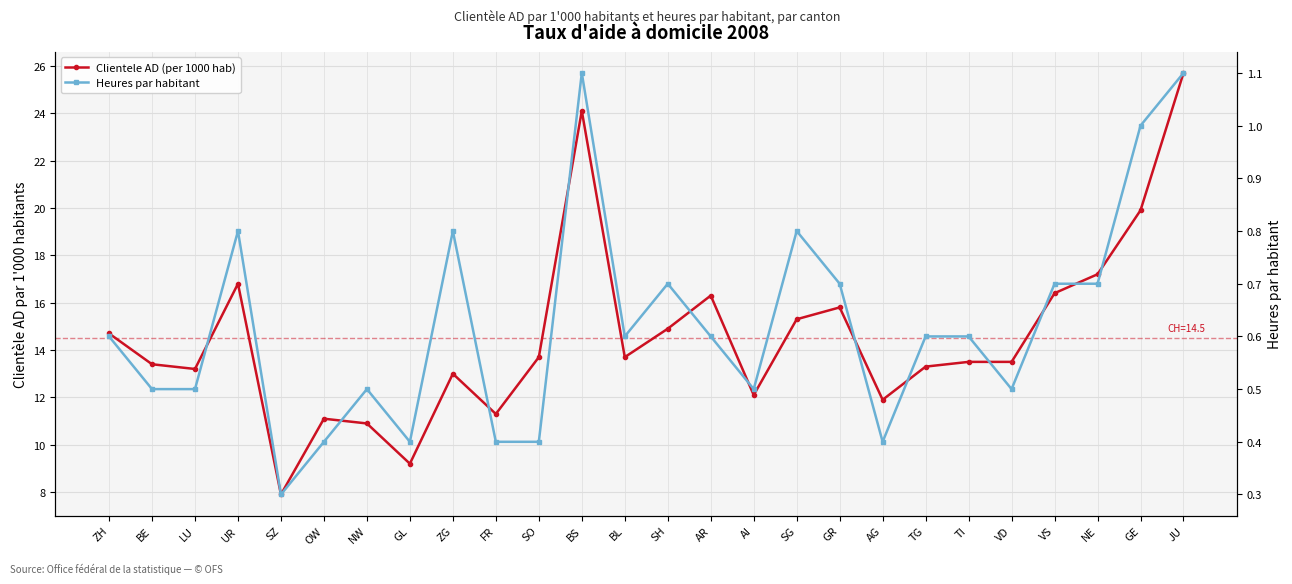

What is the difference between the second highest and minimum values in the Heures par habitant series?

0.8